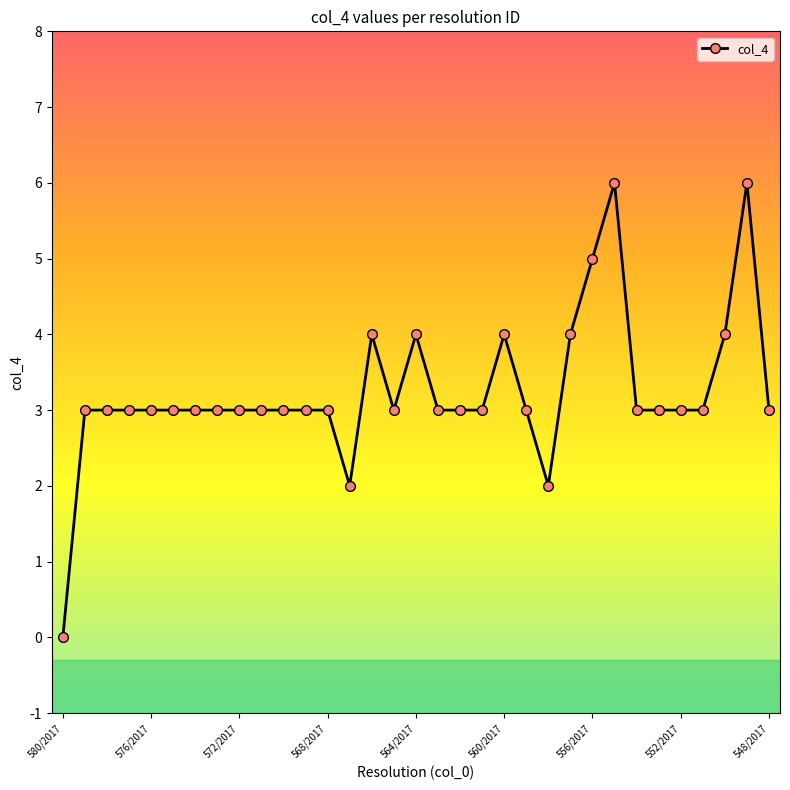

How many categories are shown in the chart?

33